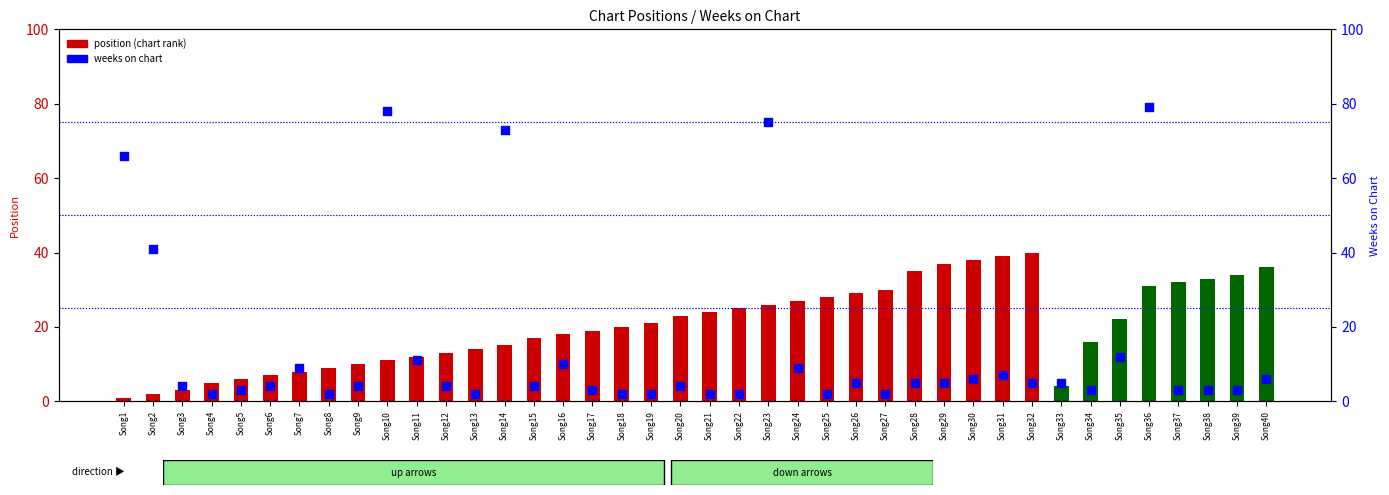

At how many categories does at least one series exceed 46?

5